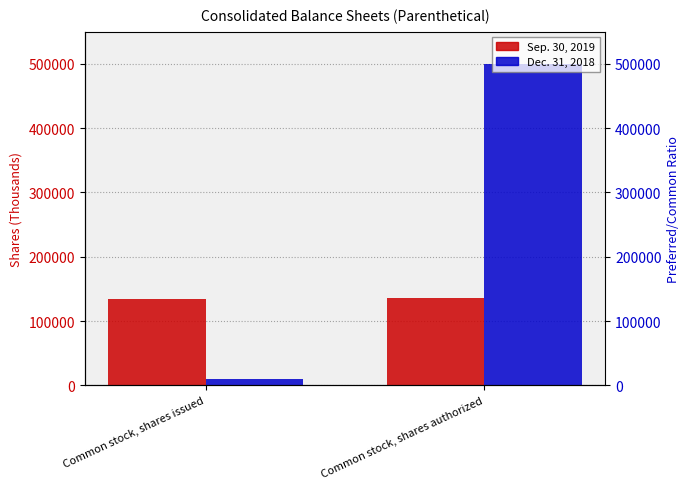

The value of Sep. 30, 2019 at Common stock, shares authorized is 135516. True or false?

True